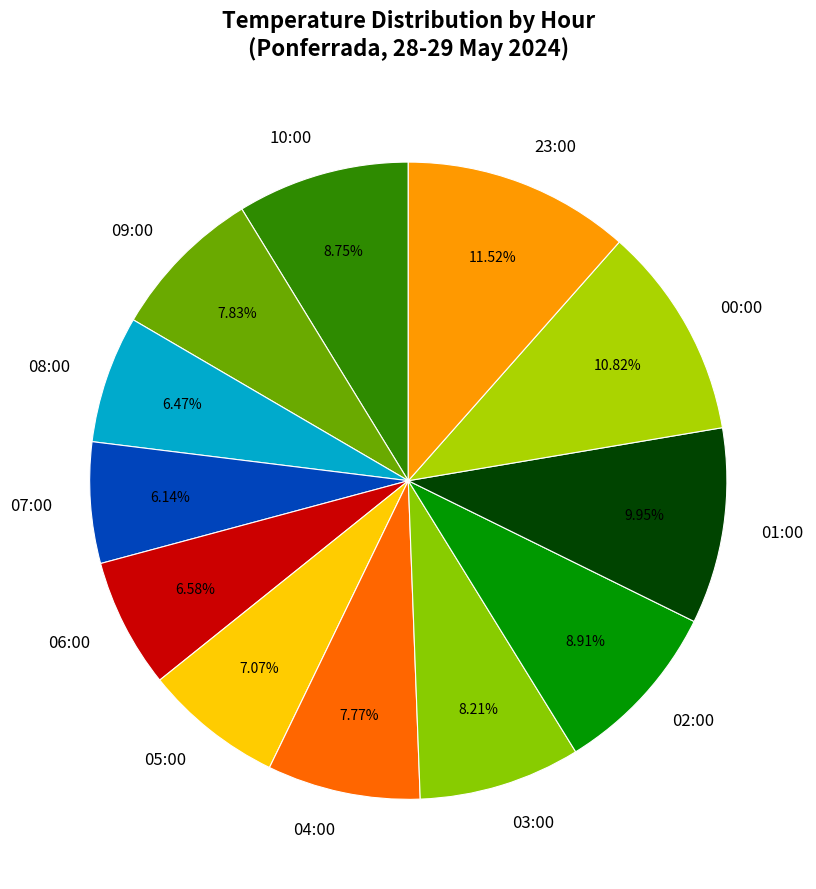

How many segments does this pie chart have?

12